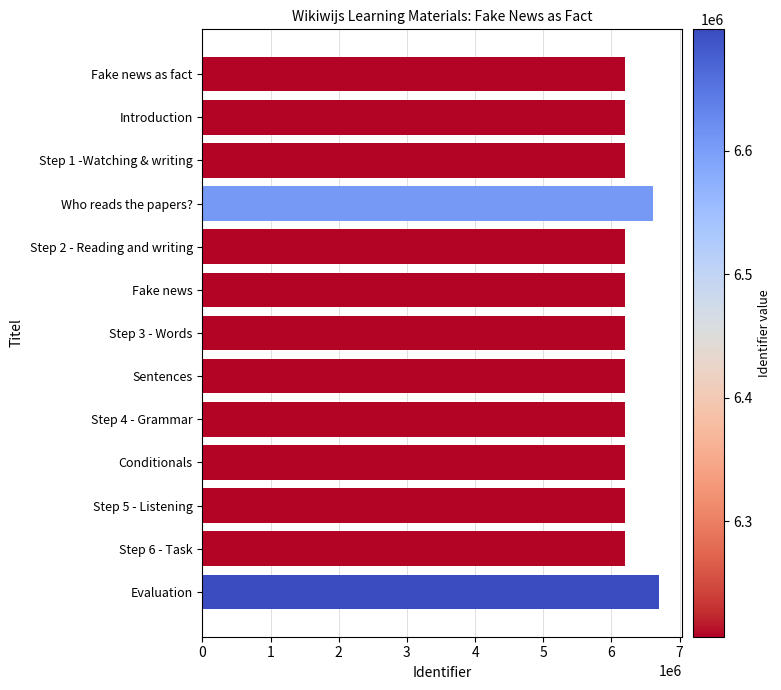

What is the smallest value displayed?

6206478